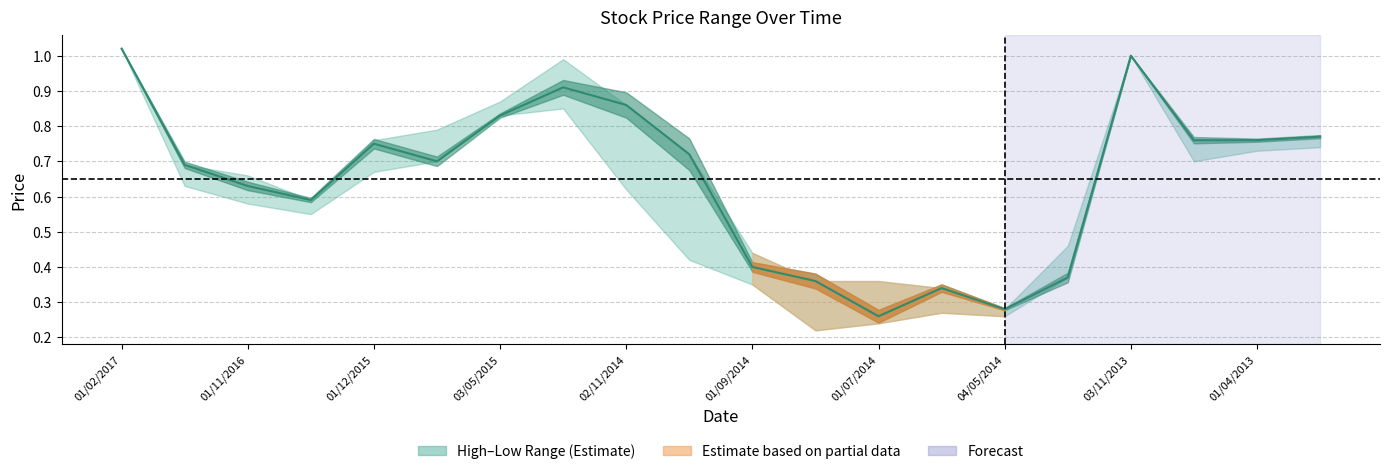

What is the smallest value displayed?

0.3